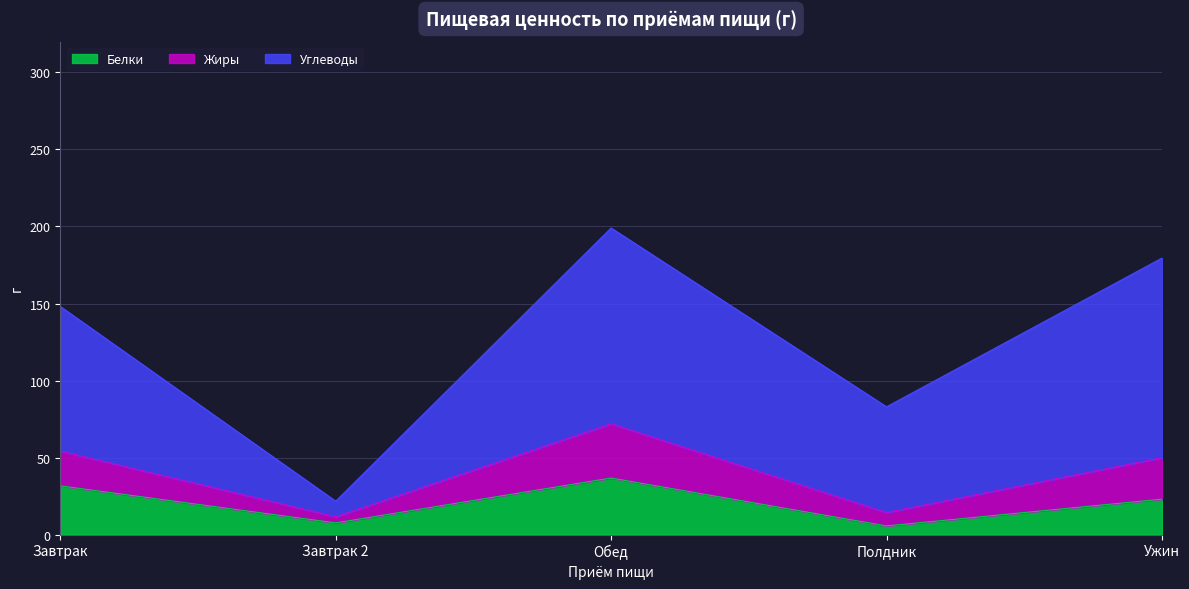

What is the difference between the second highest and second lowest values in the Белки series?

24.0